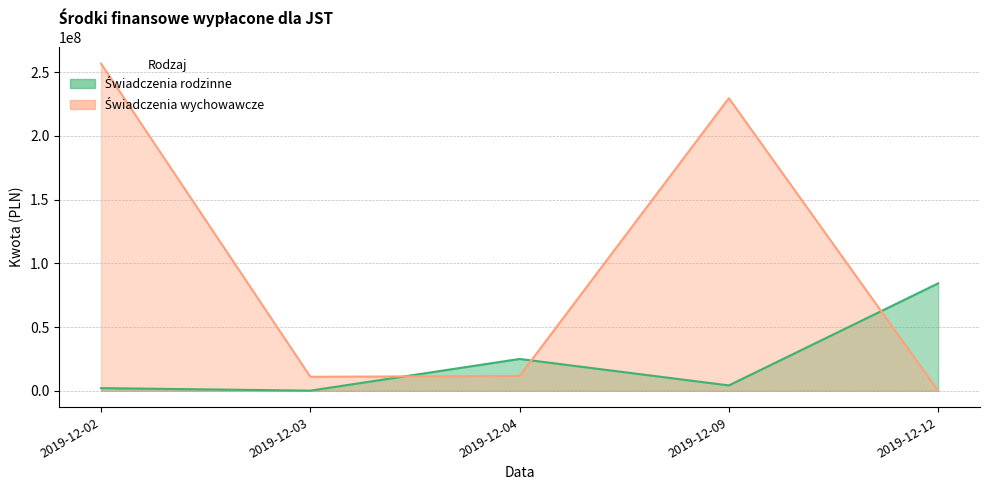

Which series has the widest spread of values?

Świadczenia wychowawcze